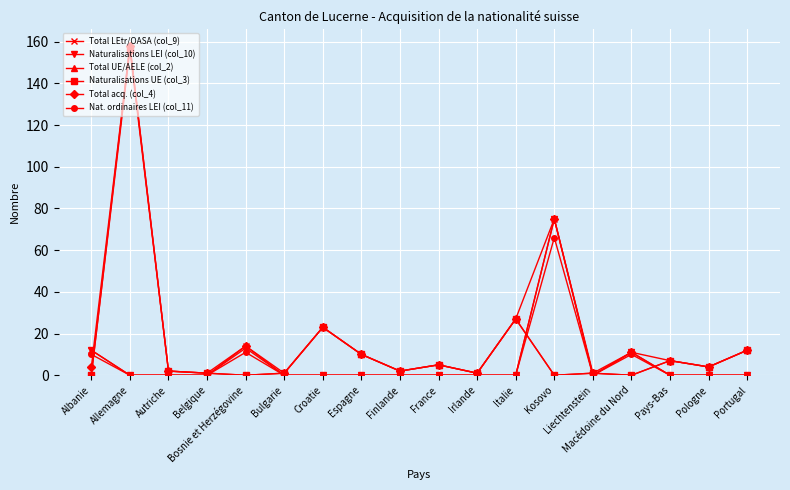

Reading left to right, transcribe all the data shown in this chart.

Total LEtr/OASA (col_9): Albanie=12	Allemagne=0	Autriche=0	Belgique=0	Bosnie et Herzégovine=14	Bulgarie=0	Croatie=0	Espagne=0	Finlande=0	France=0	Irlande=0	Italie=0	Kosovo=75	Liechtenstein=0	Macédoine du Nord=11	Pays-Bas=0	Pologne=0	Portugal=0
Naturalisations LEI (col_10): Albanie=12	Allemagne=0	Autriche=0	Belgique=0	Bosnie et Herzégovine=13	Bulgarie=0	Croatie=0	Espagne=0	Finlande=0	France=0	Irlande=0	Italie=0	Kosovo=75	Liechtenstein=0	Macédoine du Nord=11	Pays-Bas=0	Pologne=0	Portugal=0
Total UE/AELE (col_2): Albanie=0	Allemagne=158	Autriche=2	Belgique=1	Bosnie et Herzégovine=0	Bulgarie=1	Croatie=23	Espagne=10	Finlande=2	France=5	Irlande=1	Italie=27	Kosovo=0	Liechtenstein=1	Macédoine du Nord=0	Pays-Bas=7	Pologne=4	Portugal=12
Naturalisations UE (col_3): Albanie=0	Allemagne=156	Autriche=2	Belgique=1	Bosnie et Herzégovine=0	Bulgarie=1	Croatie=23	Espagne=10	Finlande=2	France=5	Irlande=1	Italie=27	Kosovo=0	Liechtenstein=1	Macédoine du Nord=0	Pays-Bas=7	Pologne=4	Portugal=12
Total acq. (col_4): Albanie=4	Allemagne=158	Autriche=2	Belgique=1	Bosnie et Herzégovine=14	Bulgarie=1	Croatie=23	Espagne=10	Finlande=2	France=5	Irlande=1	Italie=27	Kosovo=75	Liechtenstein=1	Macédoine du Nord=11	Pays-Bas=7	Pologne=4	Portugal=12
Nat. ordinaires LEI (col_11): Albanie=10	Allemagne=0	Autriche=0	Belgique=0	Bosnie et Herzégovine=11	Bulgarie=0	Croatie=0	Espagne=0	Finlande=0	France=0	Irlande=0	Italie=0	Kosovo=66	Liechtenstein=0	Macédoine du Nord=10	Pays-Bas=0	Pologne=0	Portugal=0